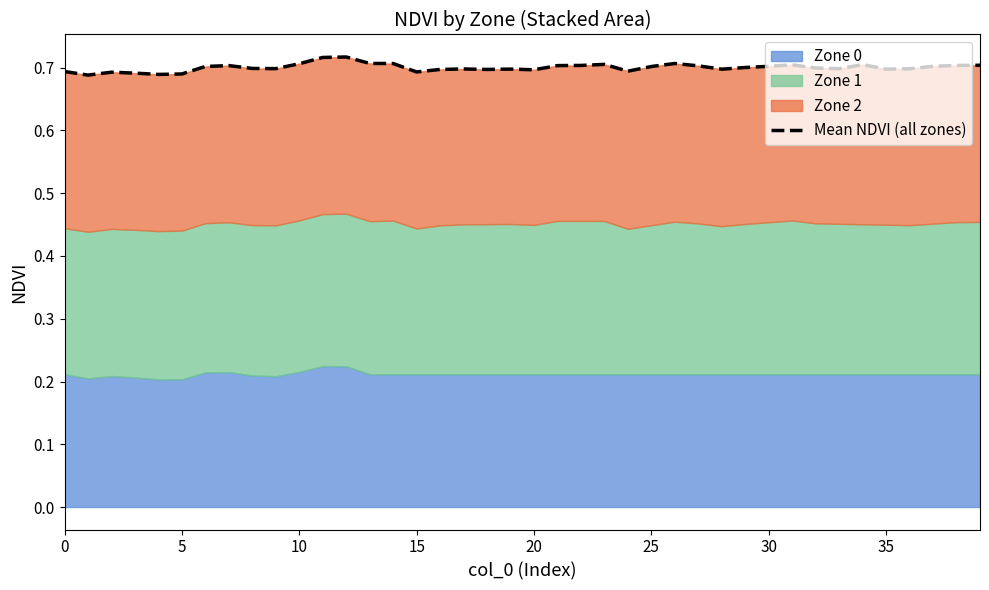

Is it true that the value at 20 is 1.1?

False